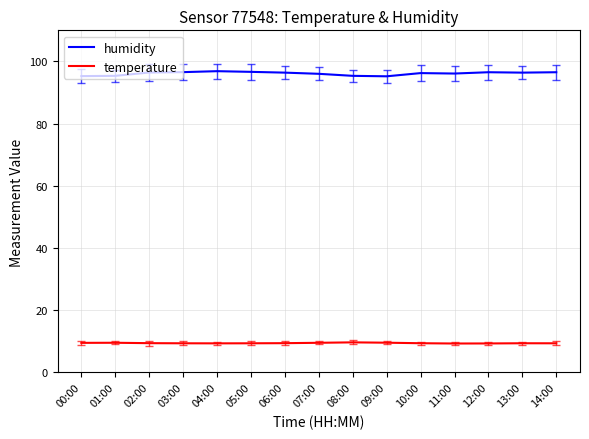

Which series has the largest total across all categories?

humidity